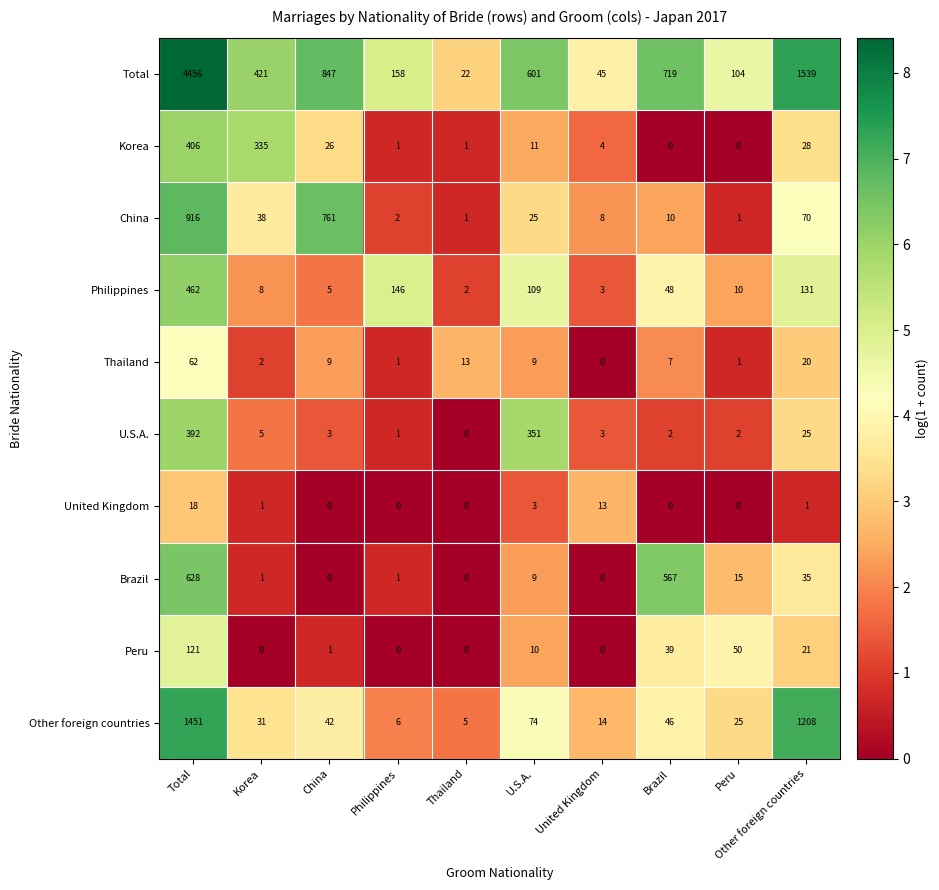

Between Korea and Brazil, which series saw the biggest shift?

Brazil